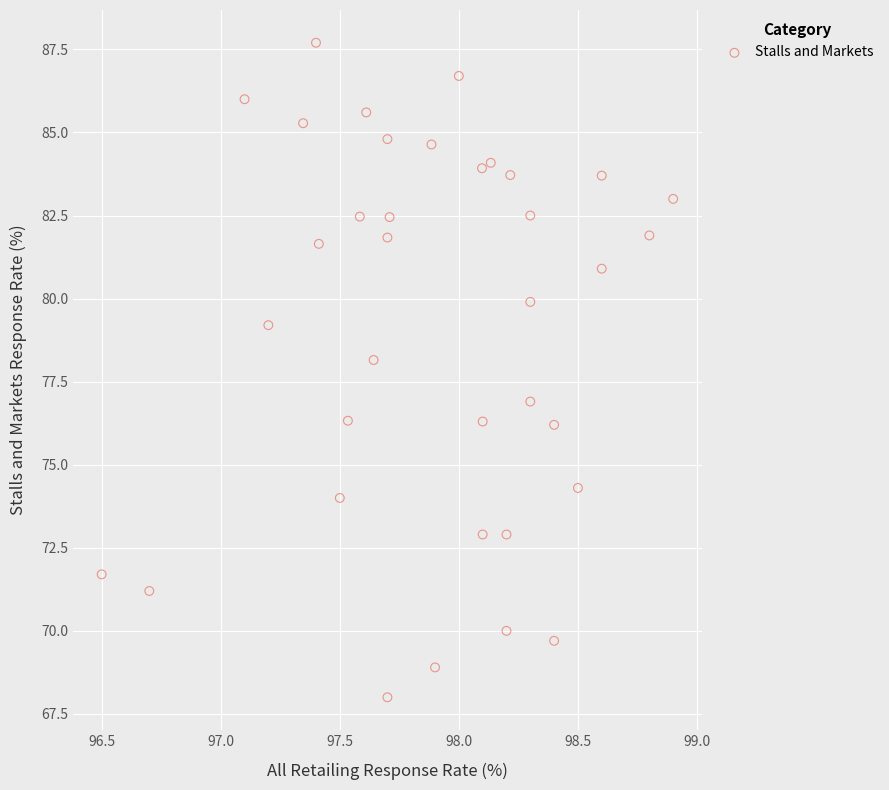

What is the range of X values (max minus min)?

2.4